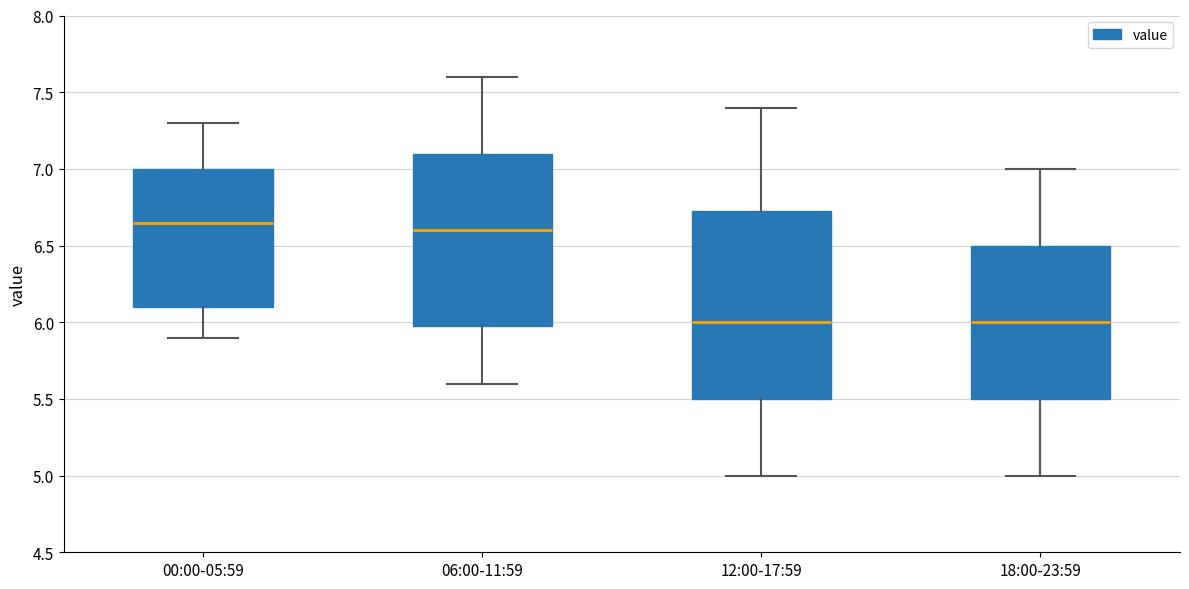

Where does the upper whisker of the box for 00:00-05:59 end on the y-axis? The values are not printed on the chart, so give them approximately, as read against the axis.

7.30